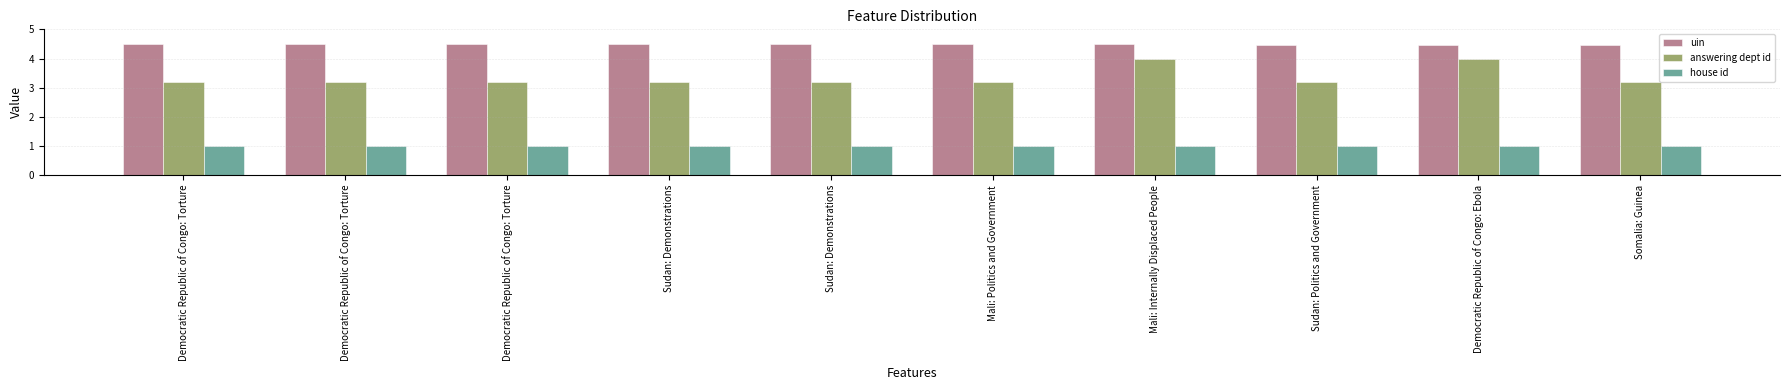

Count the number of data series in this chart.

3